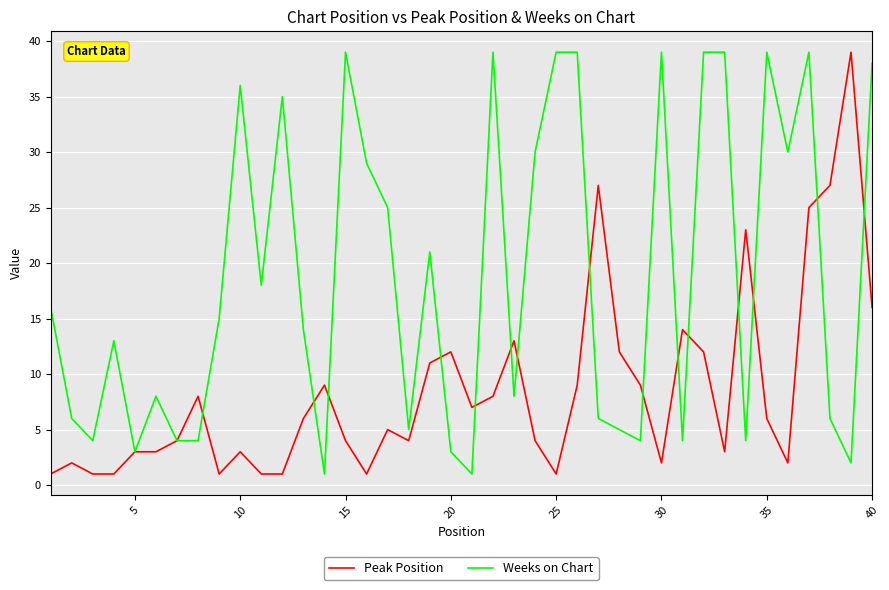

List the series in order of their overall mean, lowest first.

Peak Position, Weeks on Chart